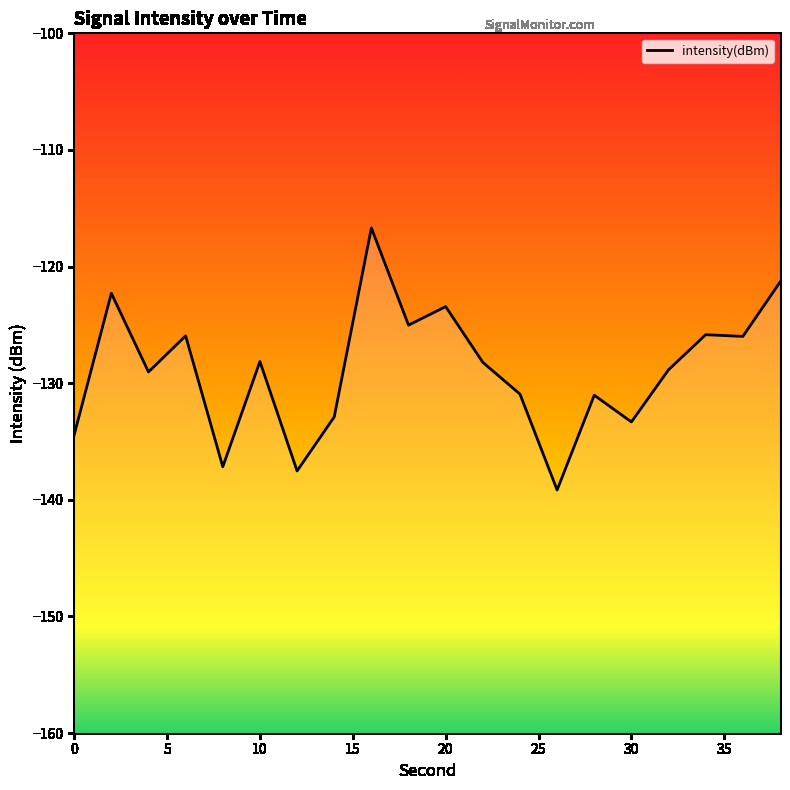

What is the smallest value displayed?

-139.2